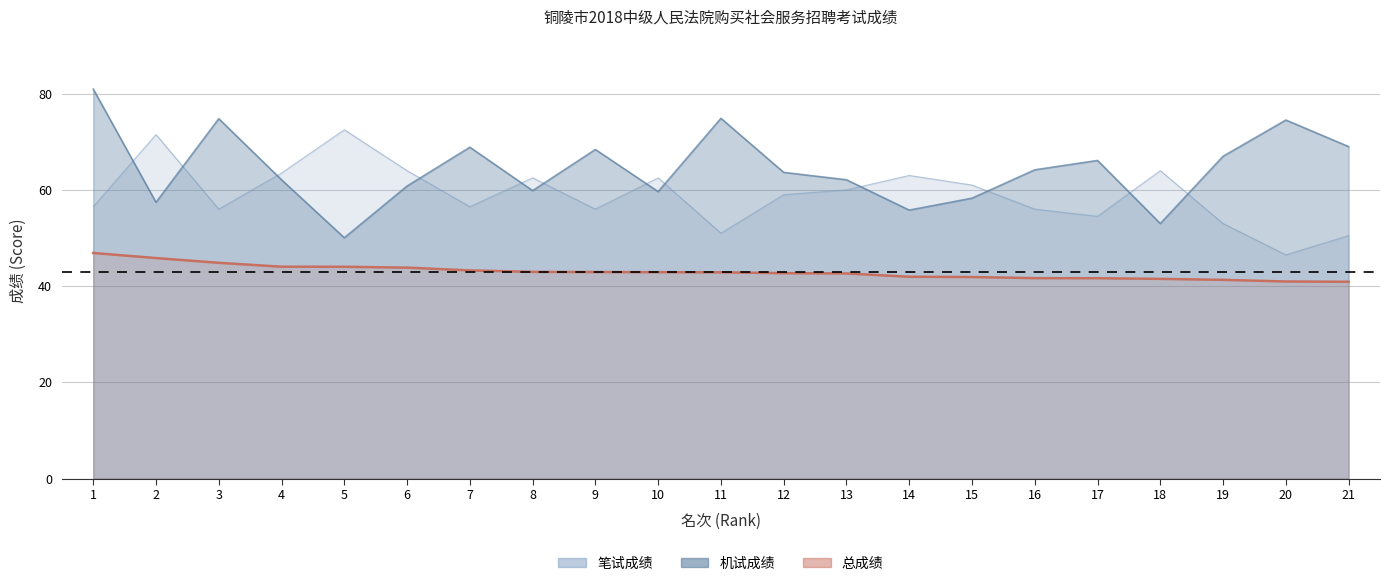

What is the value of the 机试成绩 point at the 1st from the left?

81.0